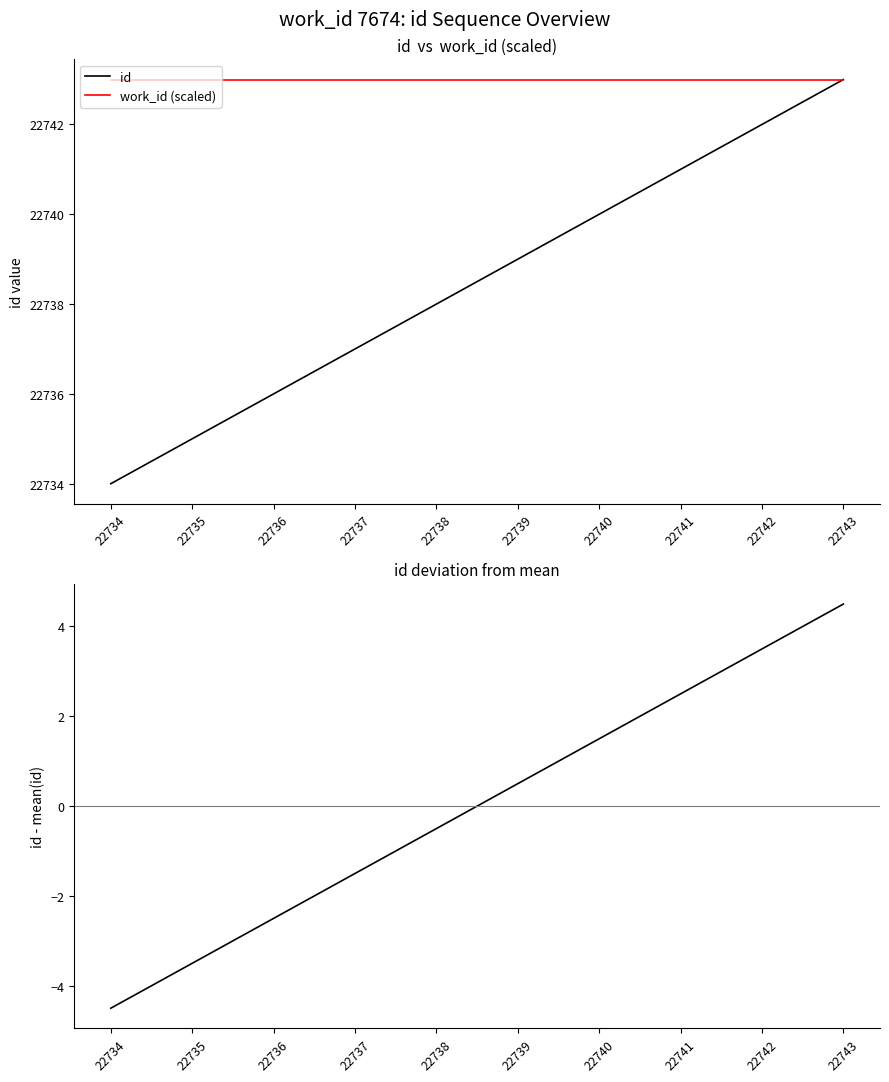

Count the number of categories in the chart.

10